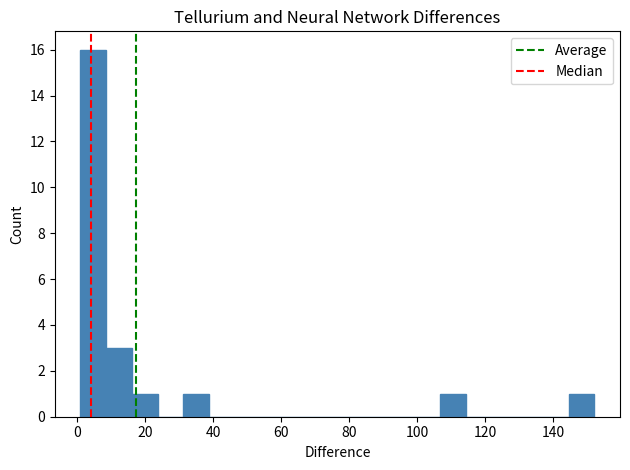

Around what value on the x-axis is the tallest bar? Give the approximate position of its centre, as read against the axis.

4